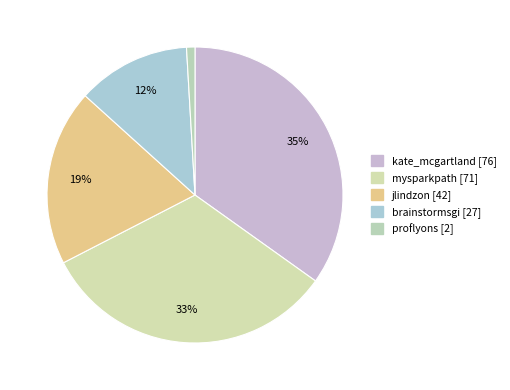

What is the ratio of the value at proflyons to the value at brainstormsgi?

0.1